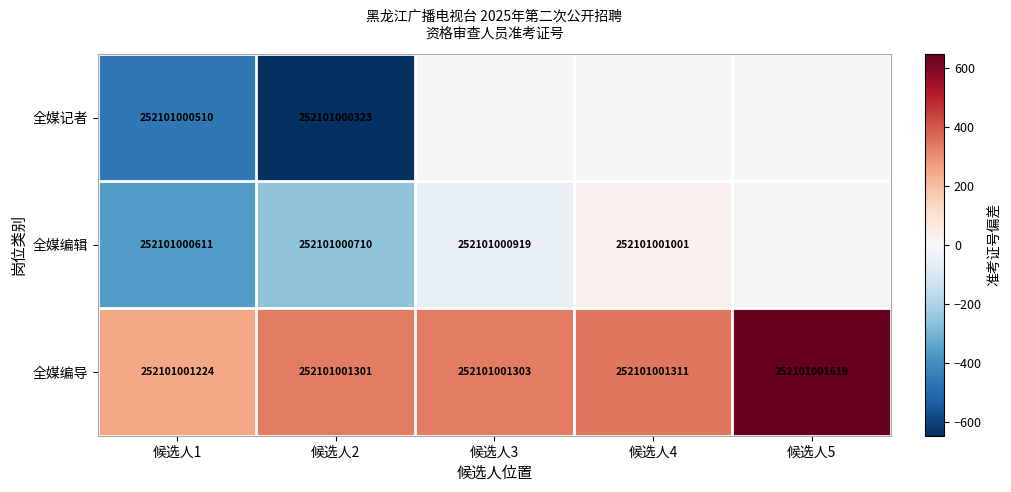

What is the difference between the 全媒编导 values at 候选人1 and 候选人4?

87